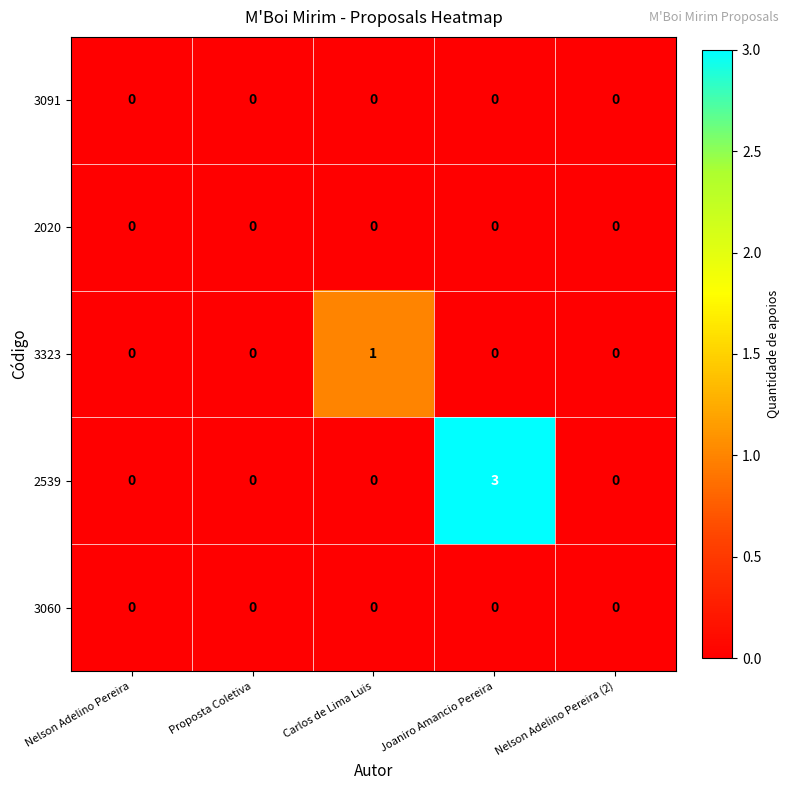

Reading left to right, transcribe all the data shown in this chart.

3091: Nelson Adelino Pereira=0	Proposta Coletiva=0	Carlos de Lima Luis=0	Joaniro Amancio Pereira=0	Nelson Adelino Pereira (2)=0
2020: Nelson Adelino Pereira=0	Proposta Coletiva=0	Carlos de Lima Luis=0	Joaniro Amancio Pereira=0	Nelson Adelino Pereira (2)=0
3323: Nelson Adelino Pereira=0	Proposta Coletiva=0	Carlos de Lima Luis=1	Joaniro Amancio Pereira=0	Nelson Adelino Pereira (2)=0
2539: Nelson Adelino Pereira=0	Proposta Coletiva=0	Carlos de Lima Luis=0	Joaniro Amancio Pereira=3	Nelson Adelino Pereira (2)=0
3060: Nelson Adelino Pereira=0	Proposta Coletiva=0	Carlos de Lima Luis=0	Joaniro Amancio Pereira=0	Nelson Adelino Pereira (2)=0